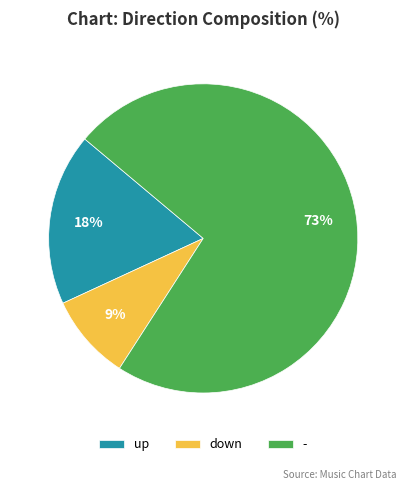

To the nearest percent, what is the difference between the down and up slice percentages?

9%